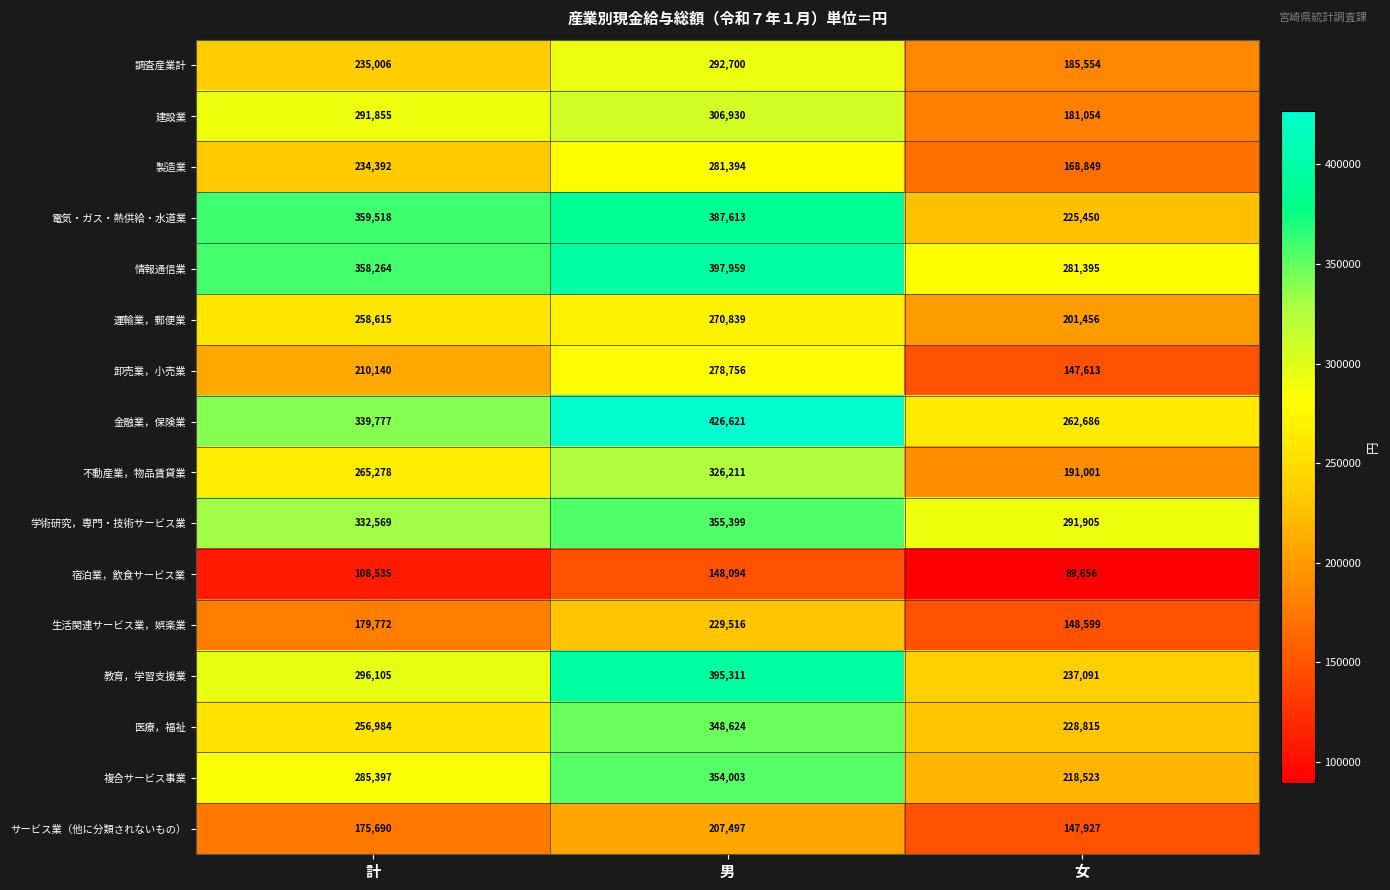

How many 調査産業計 values are between 185554 and 292700?

3